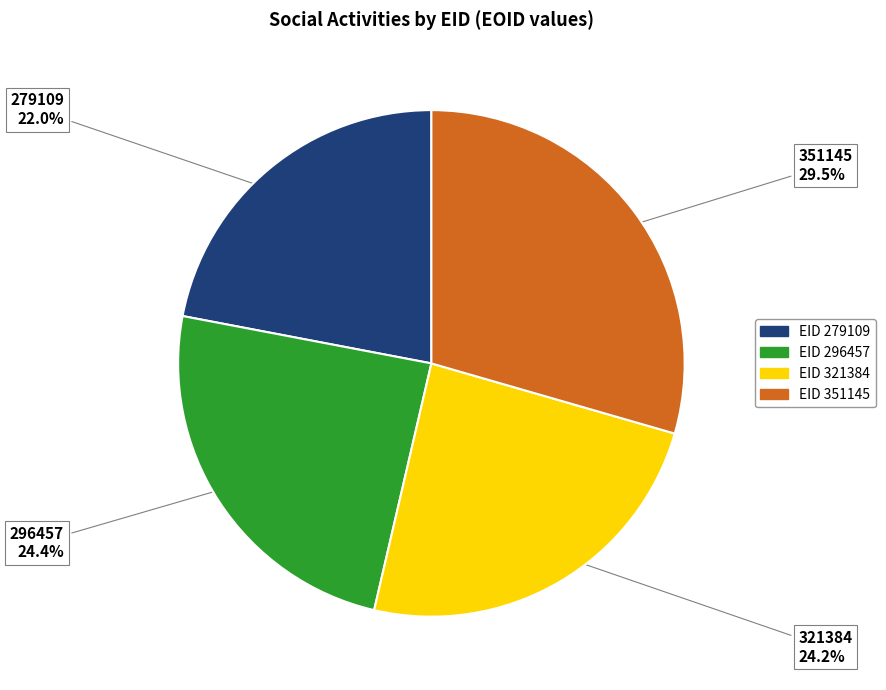

Do 296457 and 351145 together represent more than half of the pie?

Yes